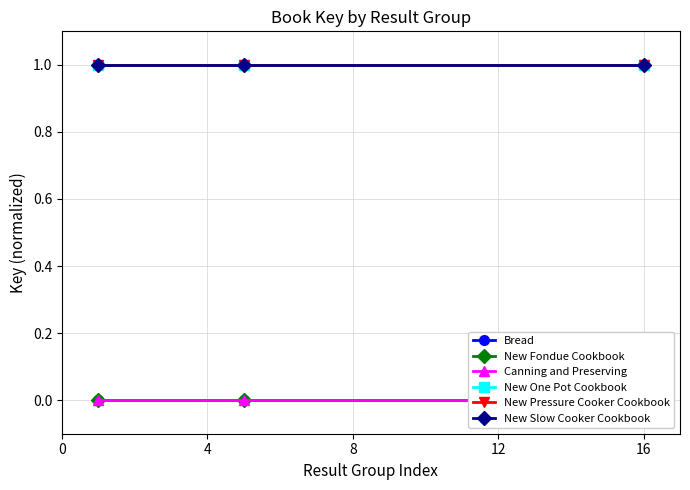

What is the value of the New One Pot Cookbook point at the 1st from the left?

1.0